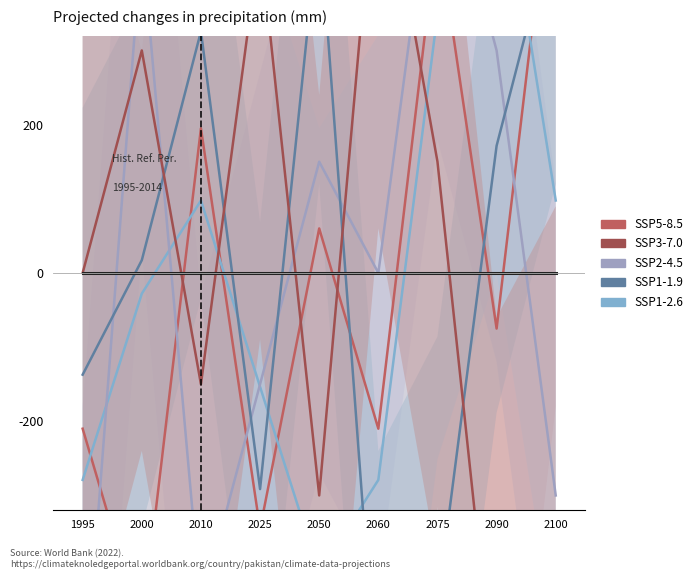

How many values in SSP3-7.0 are below zero?

4